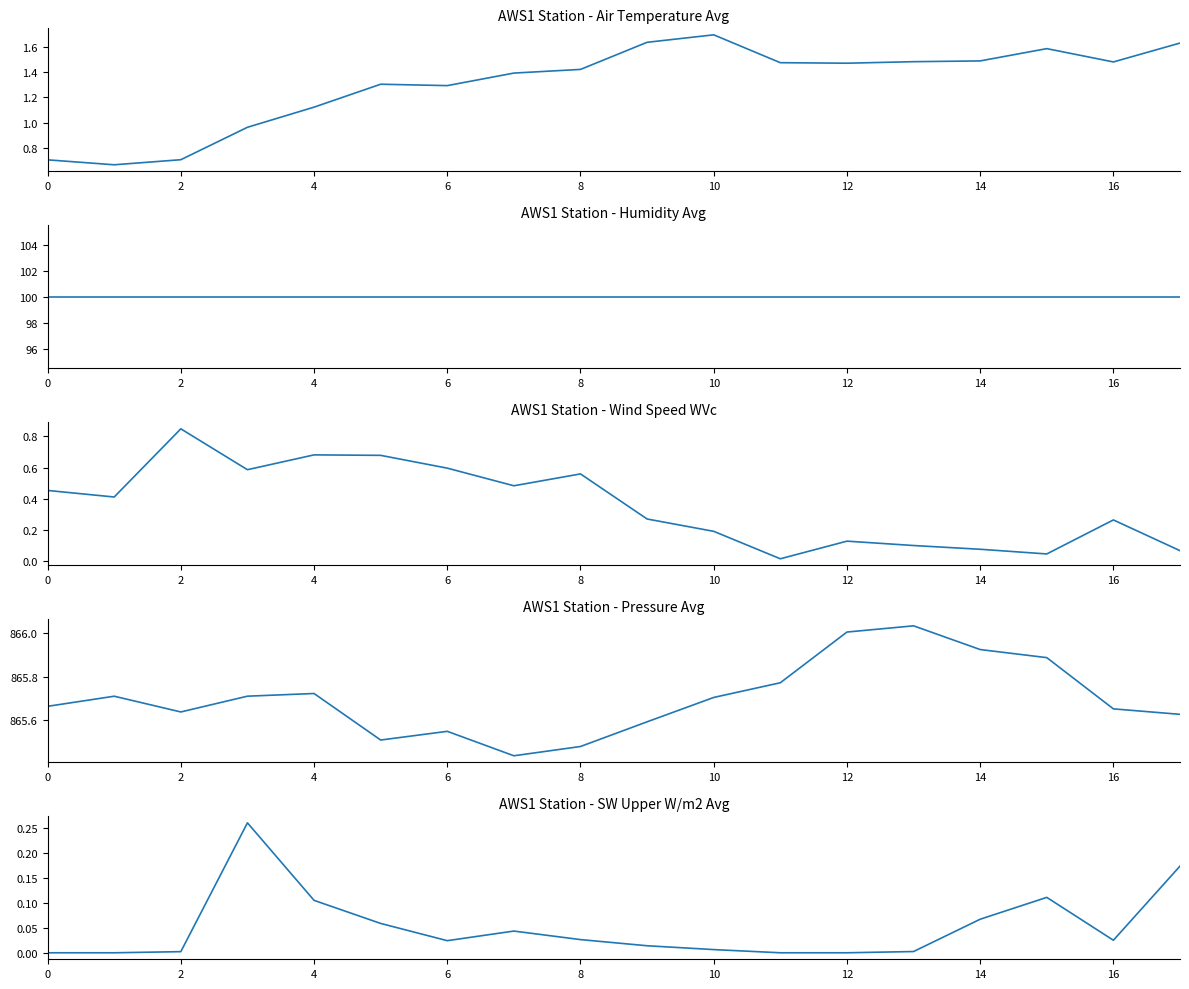

What is the sum of all Humidity_Avg values?

1800.0